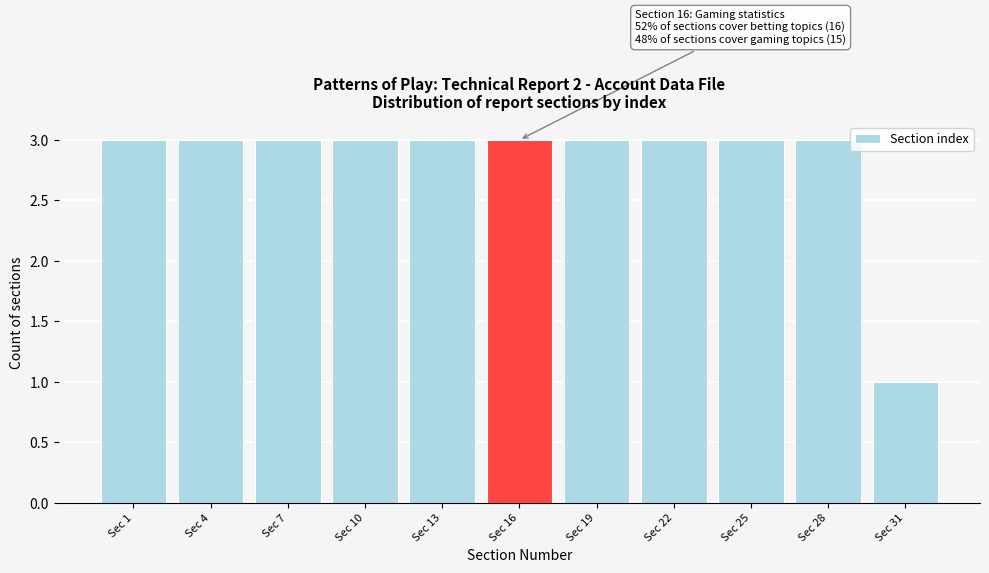

Reading left to right, transcribe all the data shown in this chart.

Sec 1=3	Sec 4=3	Sec 7=3	Sec 10=3	Sec 13=3	Sec 16=3	Sec 19=3	Sec 22=3	Sec 25=3	Sec 28=3	Sec 31=1